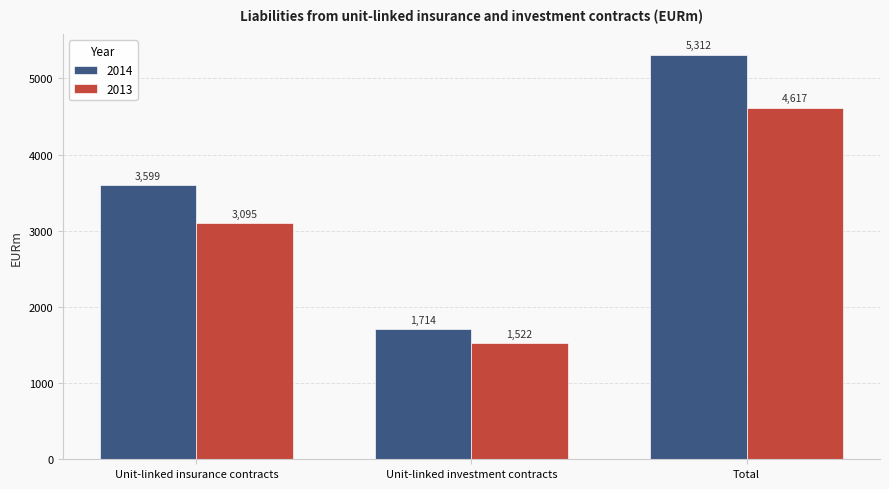

What is the smallest value displayed?

1521.9